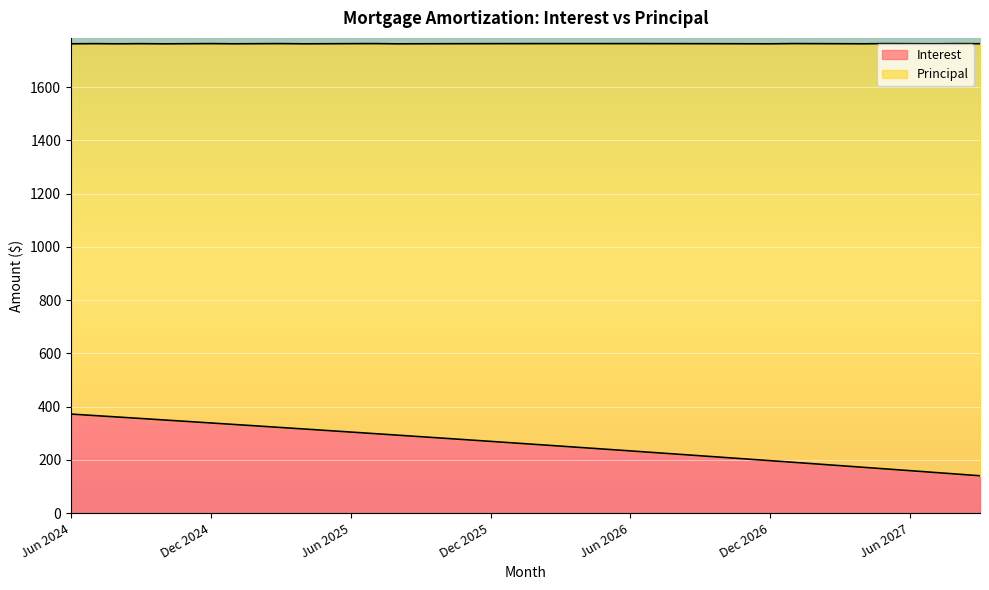

How many values are below 263?

20